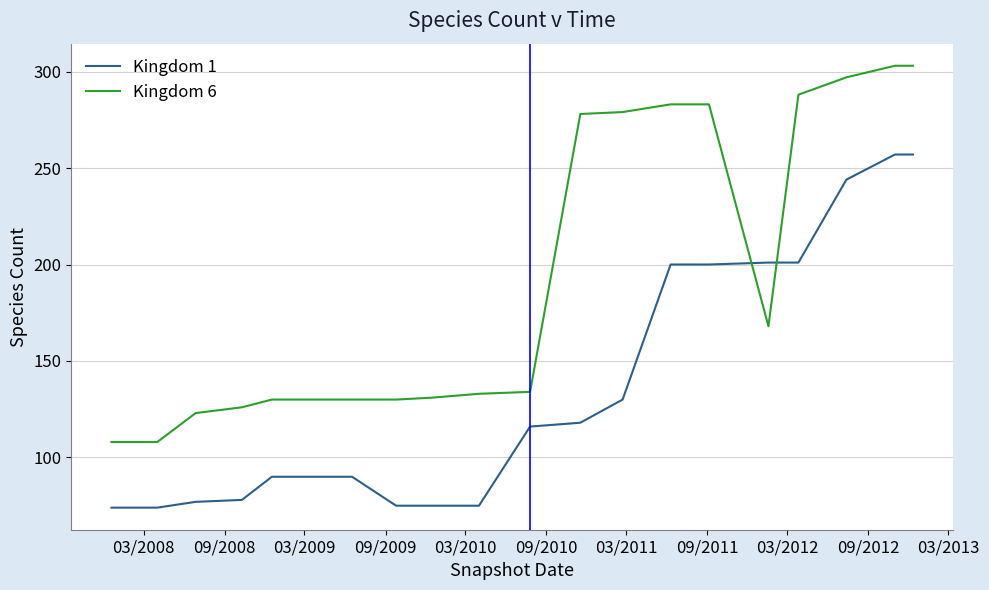

What is the smallest value displayed?

74